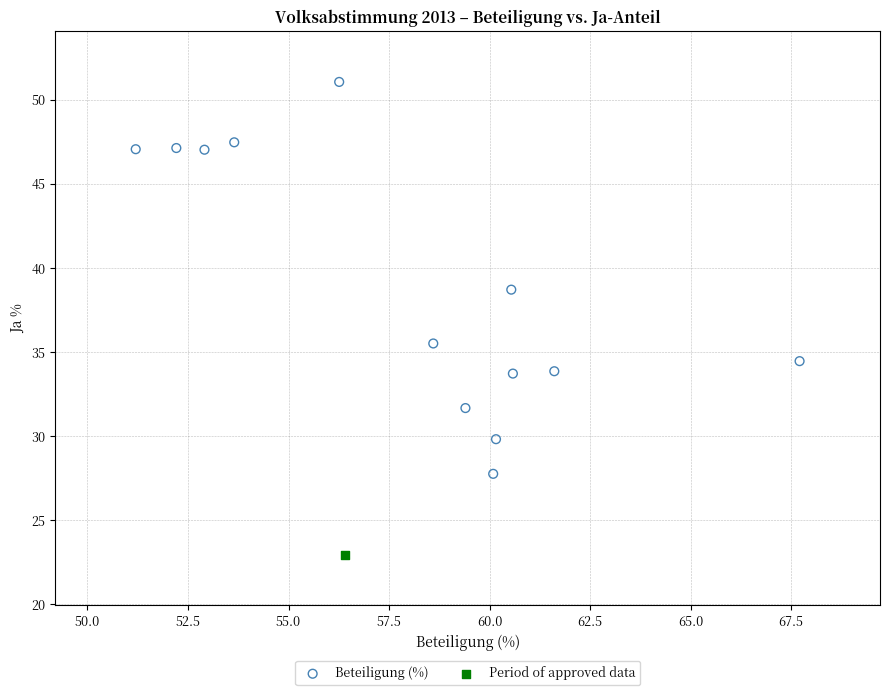

What are all the series names shown in the legend?

Beteiligung (%), Period of approved data